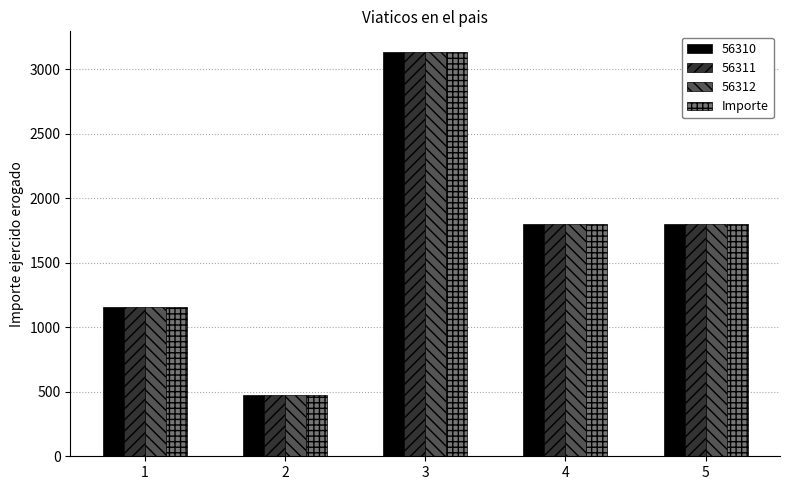

What is the total value across all series at 5?

7200